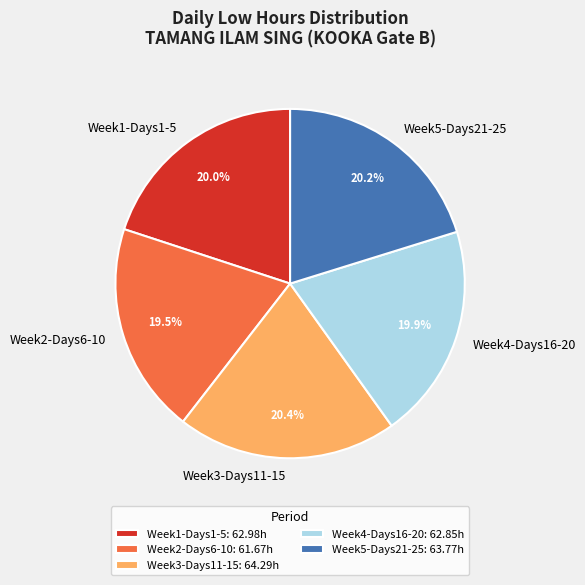

Does Week5-Days21-25 represent more than half of the total?

No